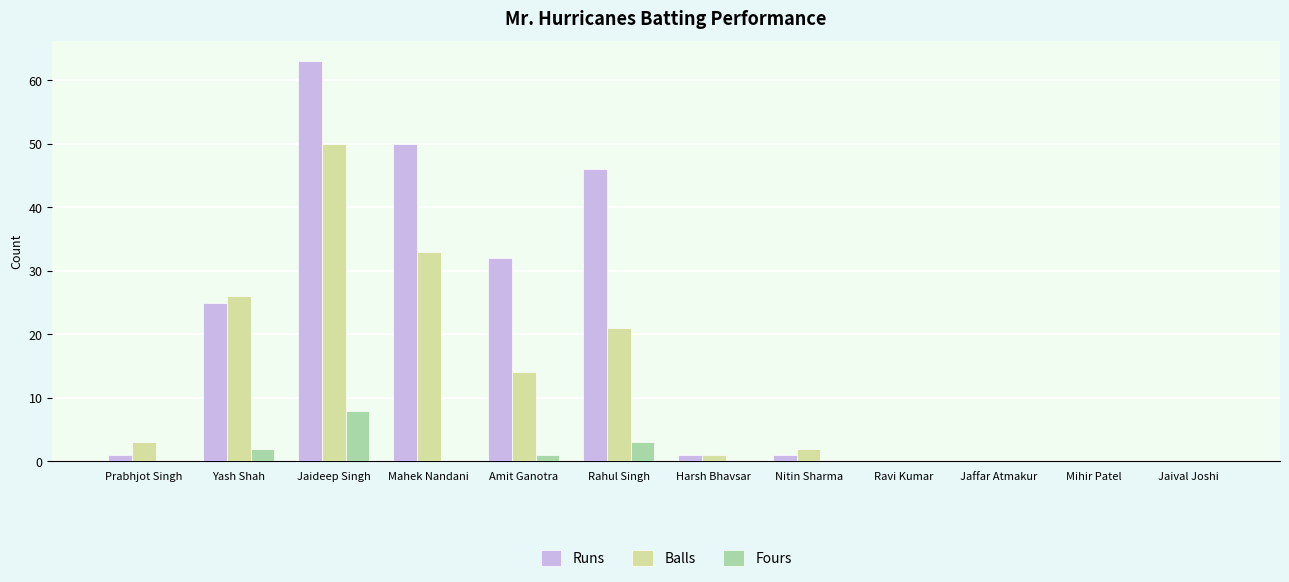

What is the sum of all Fours values?

14